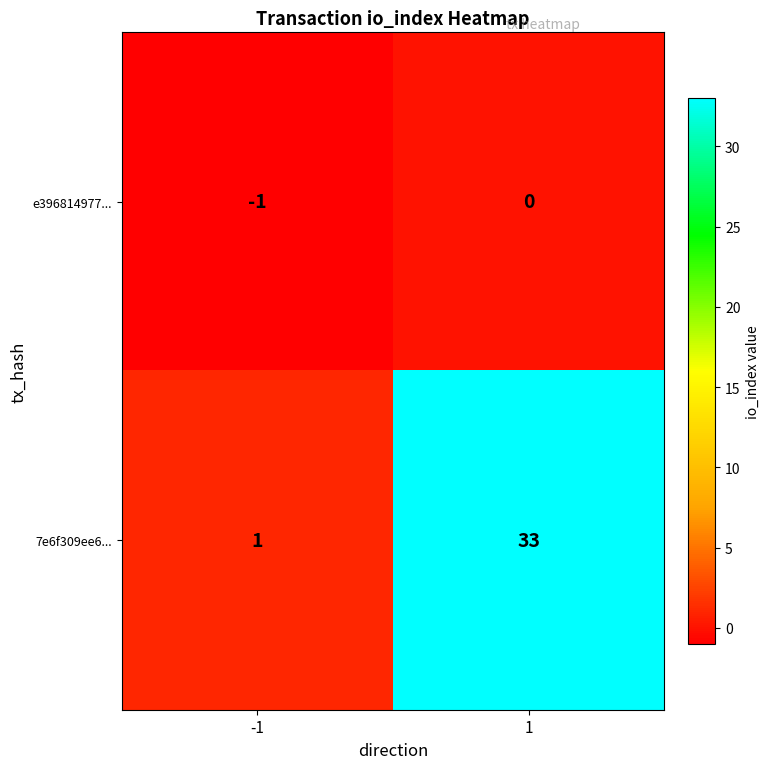

Which category has the highest value across all series?

1